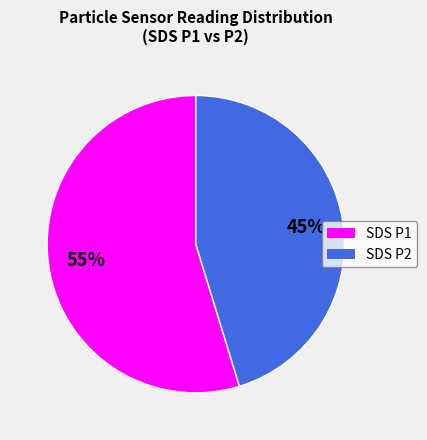

How many segments does this pie chart have?

2